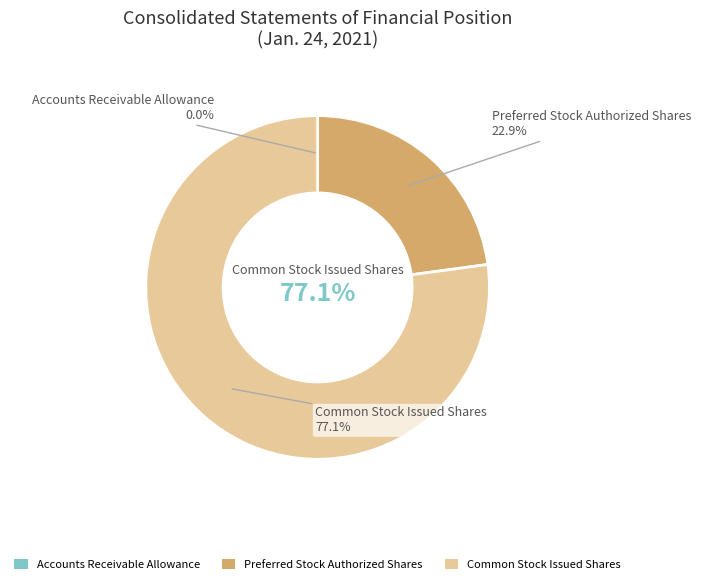

Count the number of slices in the pie.

3